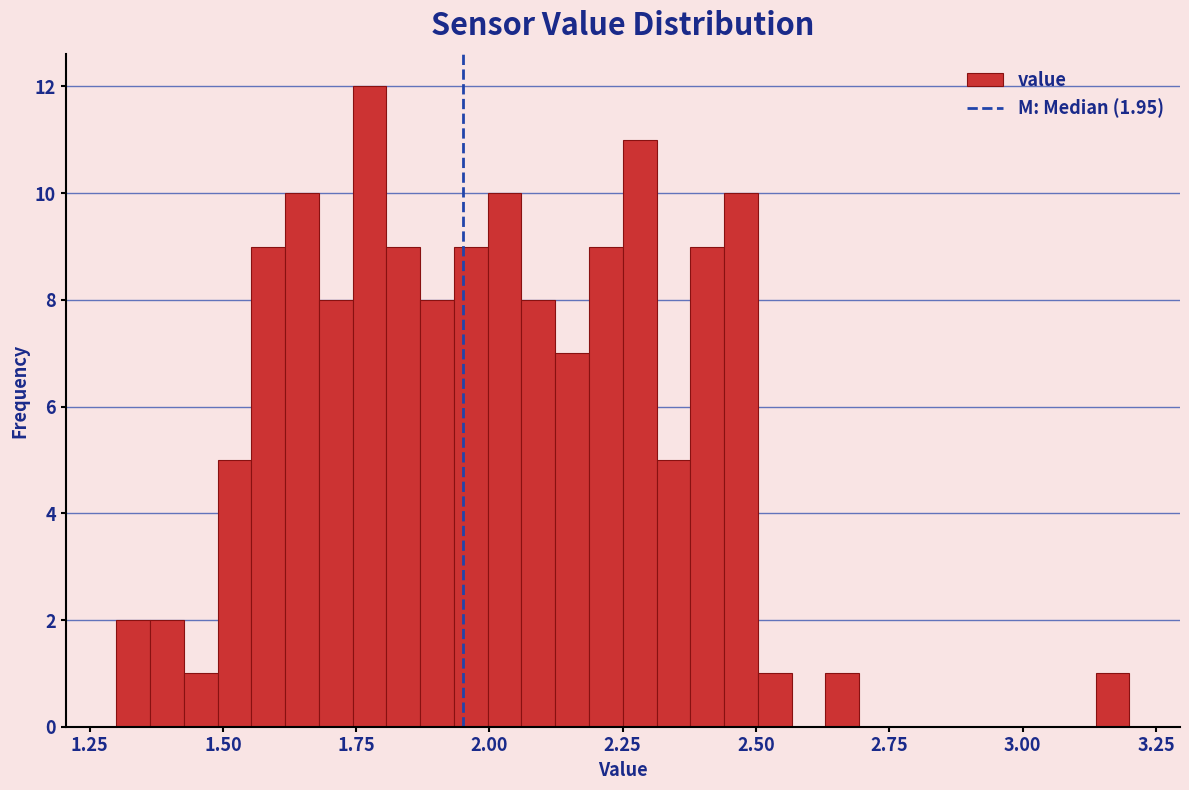

Read against the x-axis, roughly where is the centre of the tallest bar?

1.80